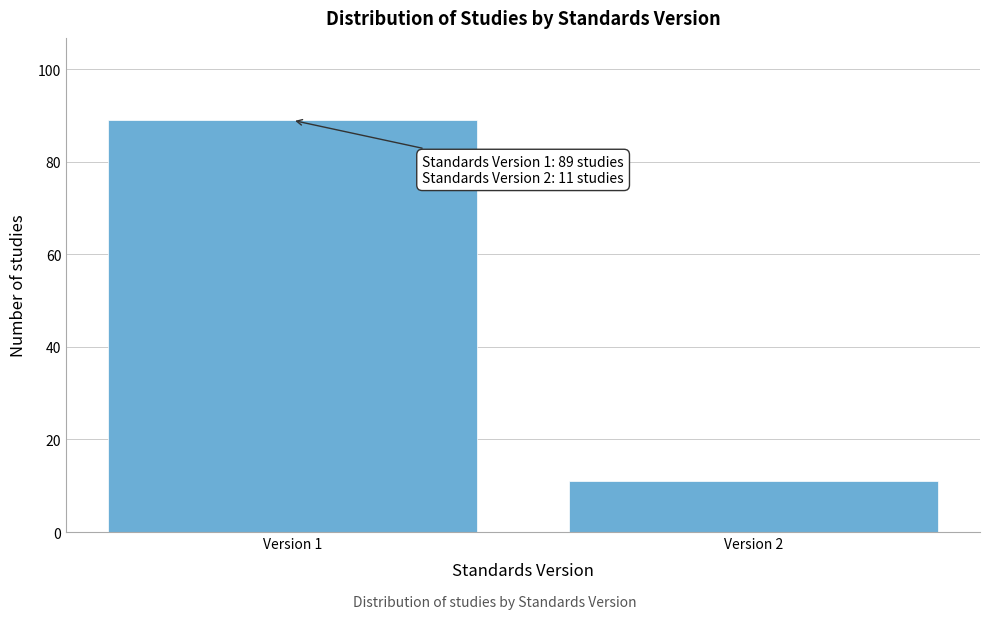

Reading left to right, extract all data points from this chart.

89	11